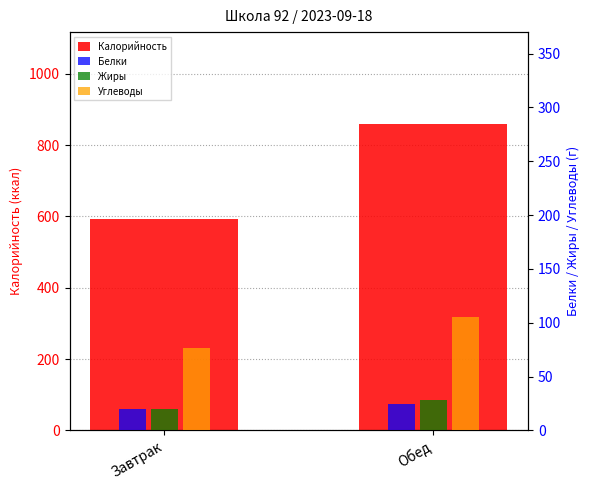

What is the difference between the maximum and minimum values in the Жиры series?

8.0